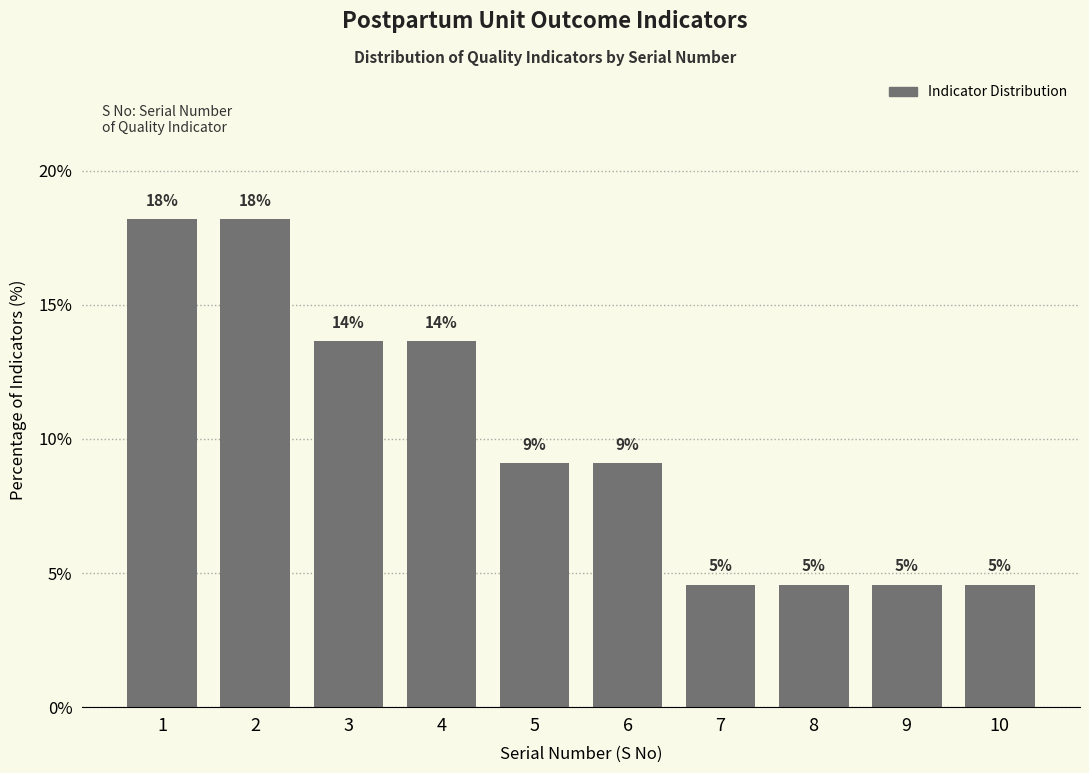

How many bars are there in total?

10